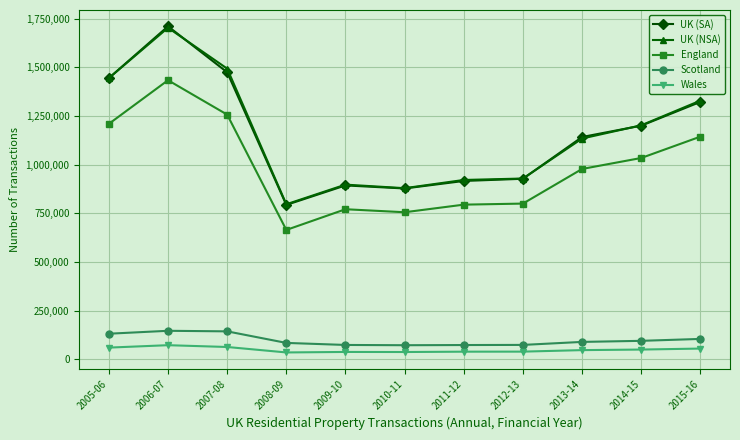

At which label does Wales first exceed 46990?

2005-06